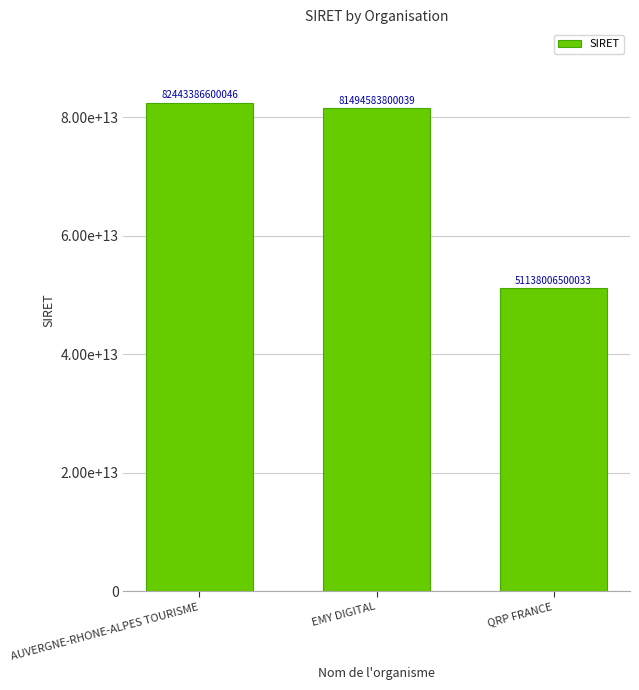

What is the ratio of the value at AUVERGNE-RHONE-ALPES TOURISME to the value at QRP FRANCE?

1.6